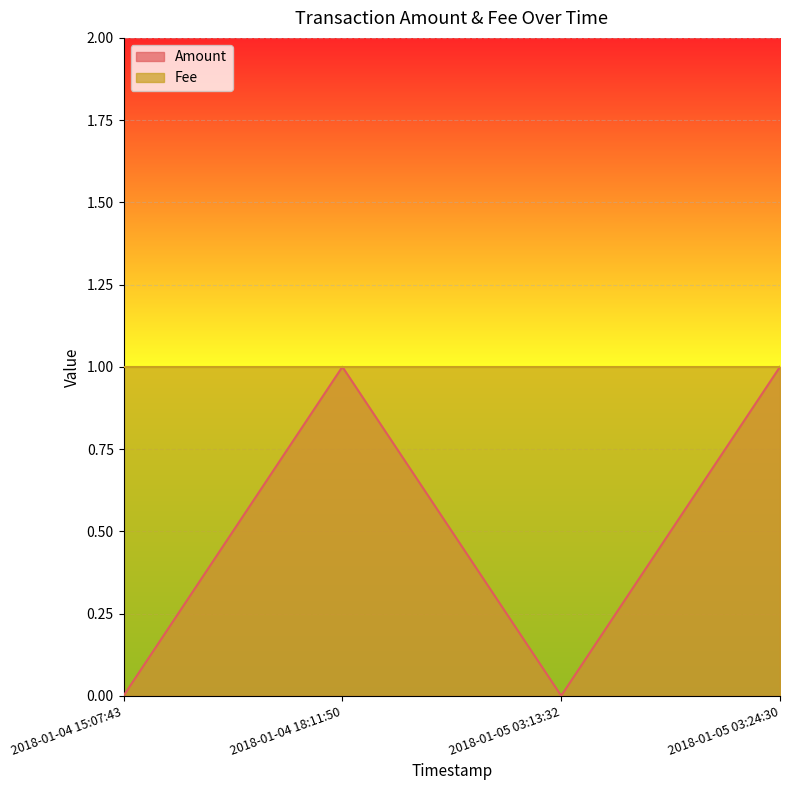

At which label is the value closest to 0?

2018-01-04 15:07:43